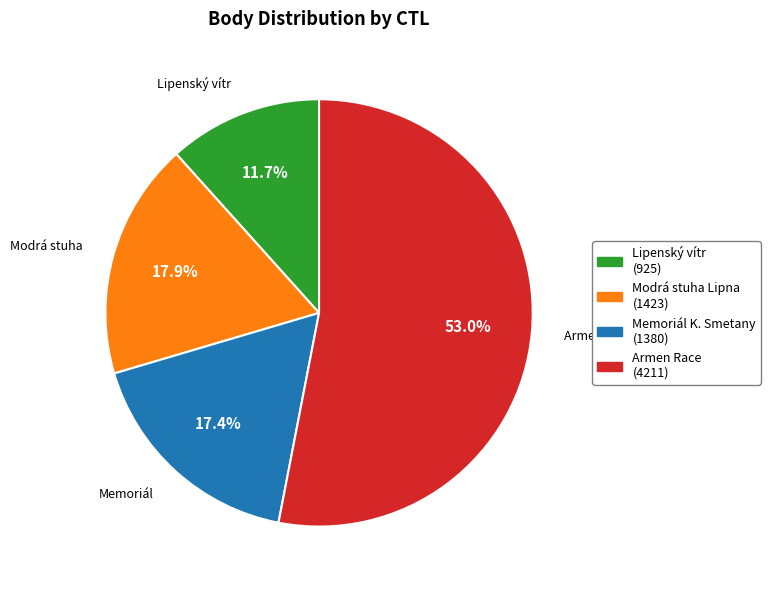

Rank the categories by value from highest to lowest.

Armen Race (4211), Modrá stuha Lipna (1423), Memoriál K. Smetany (1380), Lipenský vítr (925)